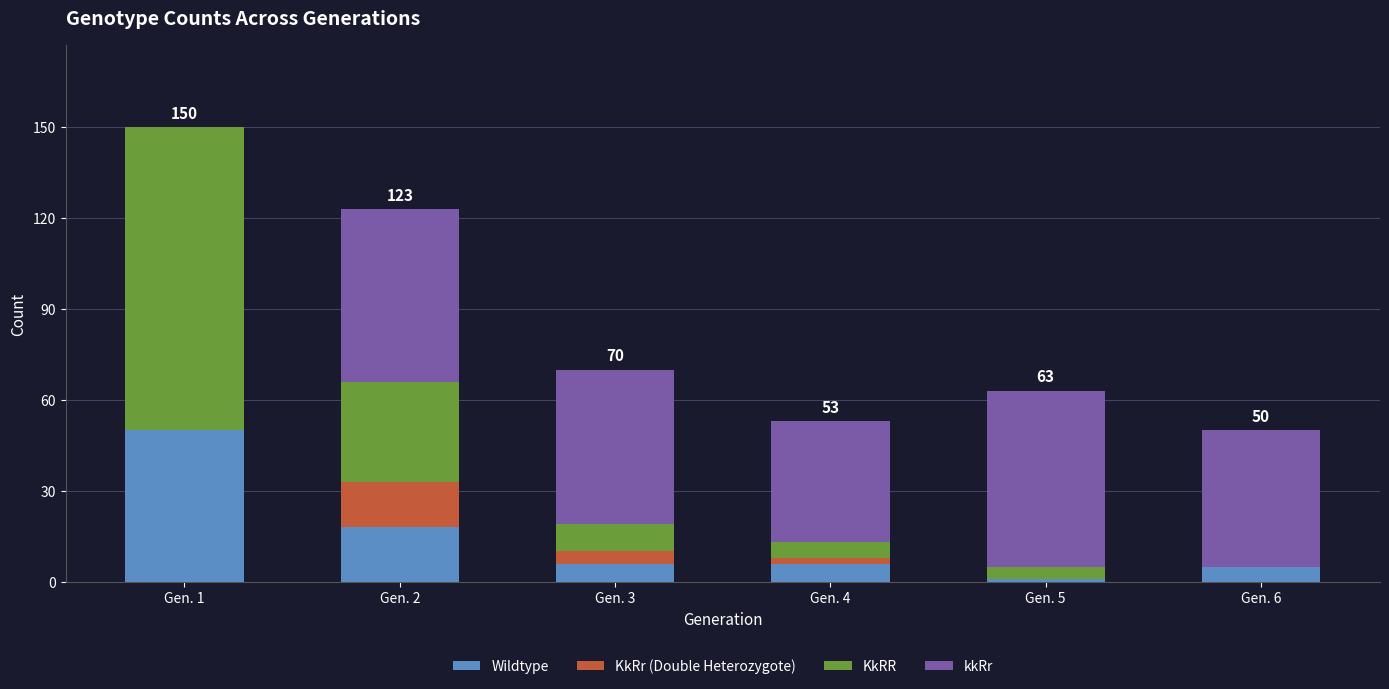

At which category is the sum across all series the highest?

Gen. 1